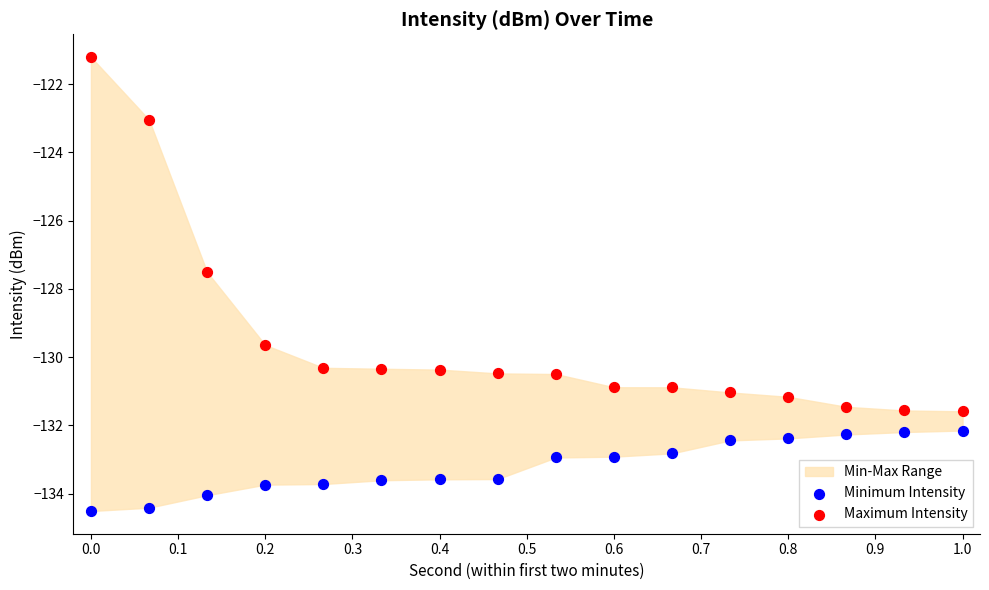

In the Maximum Intensity series, what Y value is closest to -126?

-127.5